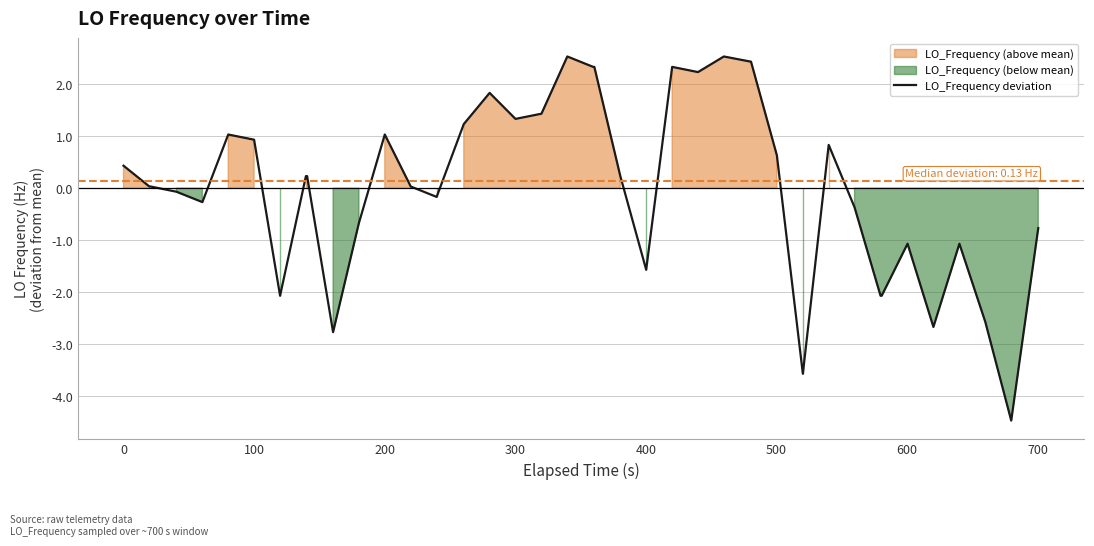

How many lines are shown in the chart?

1